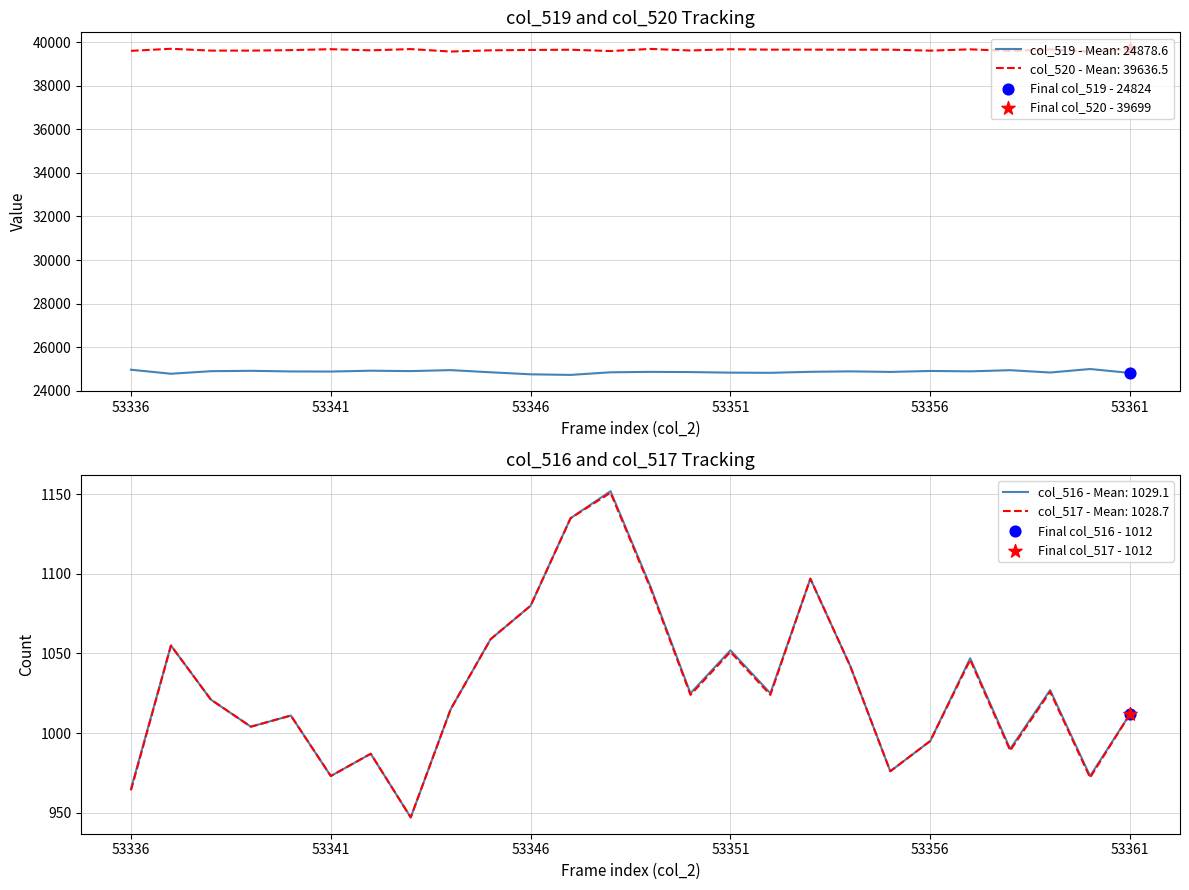

What is the total value across all series at 53351?

64510